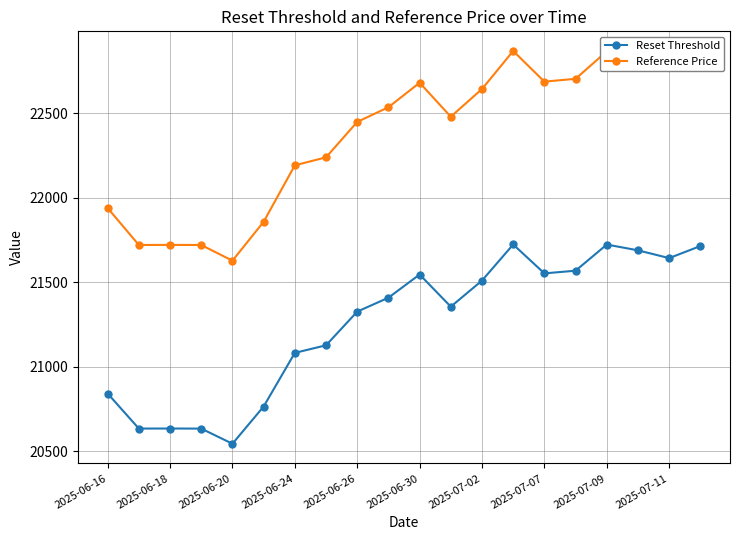

What is the value of the Reset Threshold point at the 5th from the left?

20543.3